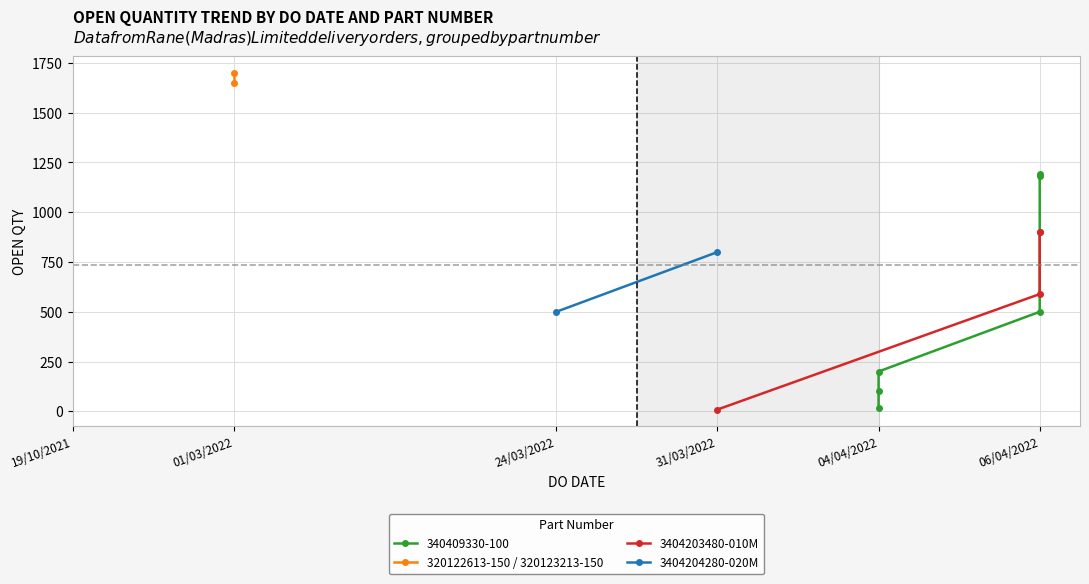

What is the approximate value at 06/04/2022?

500